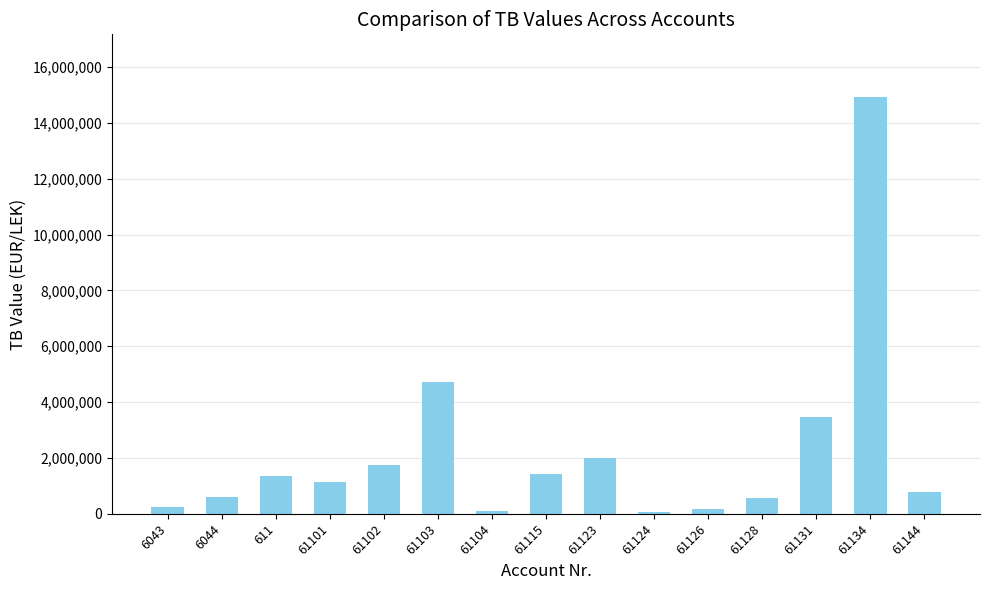

Which category has the highest value across all series?

61134